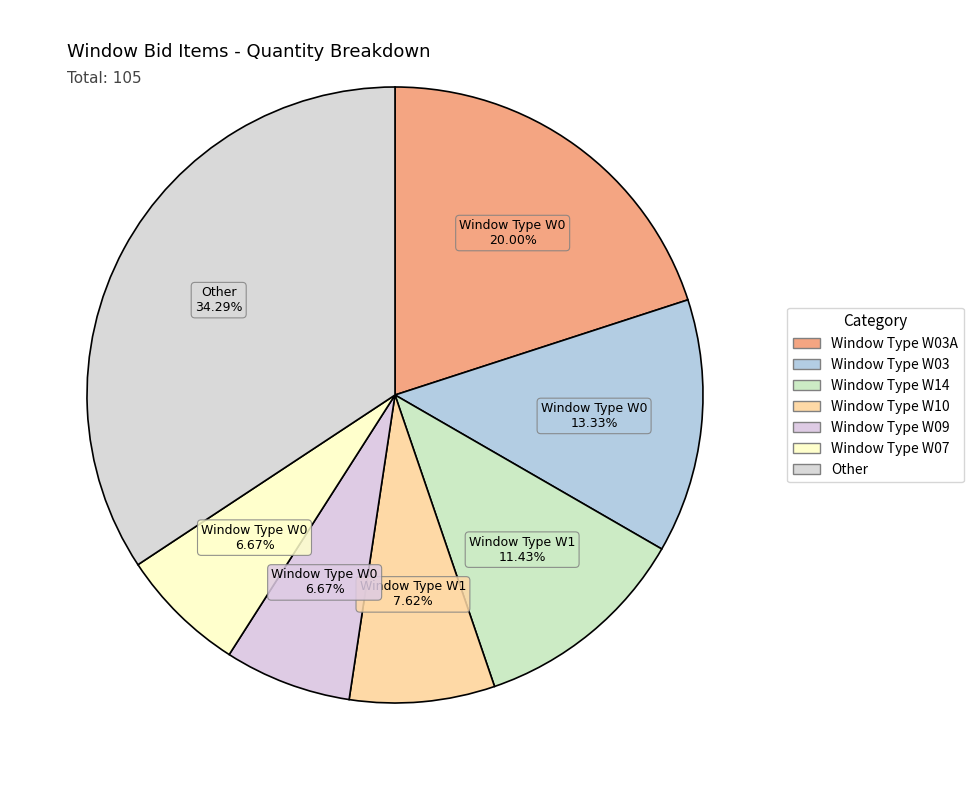

To the nearest percent, what percentage of the pie is Window Type W03A?

20%